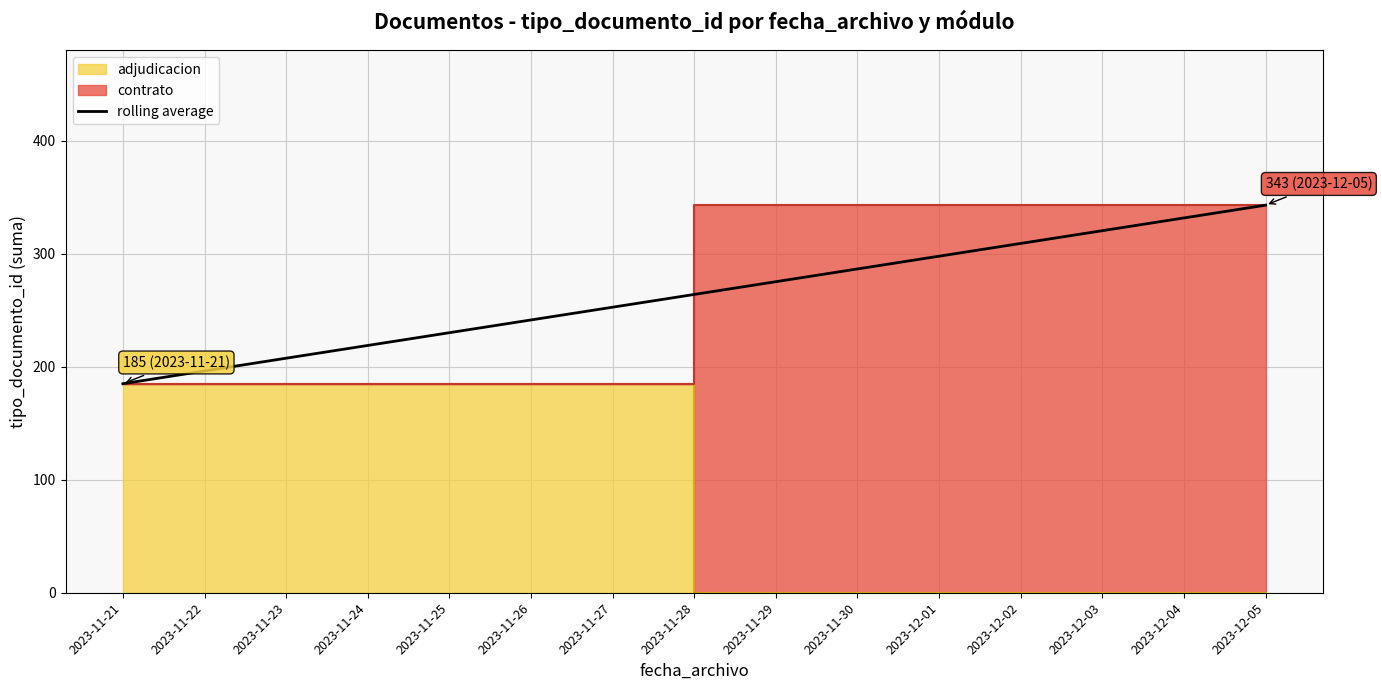

Which has a higher value, 2023-11-22 or 2023-11-21?

2023-11-22